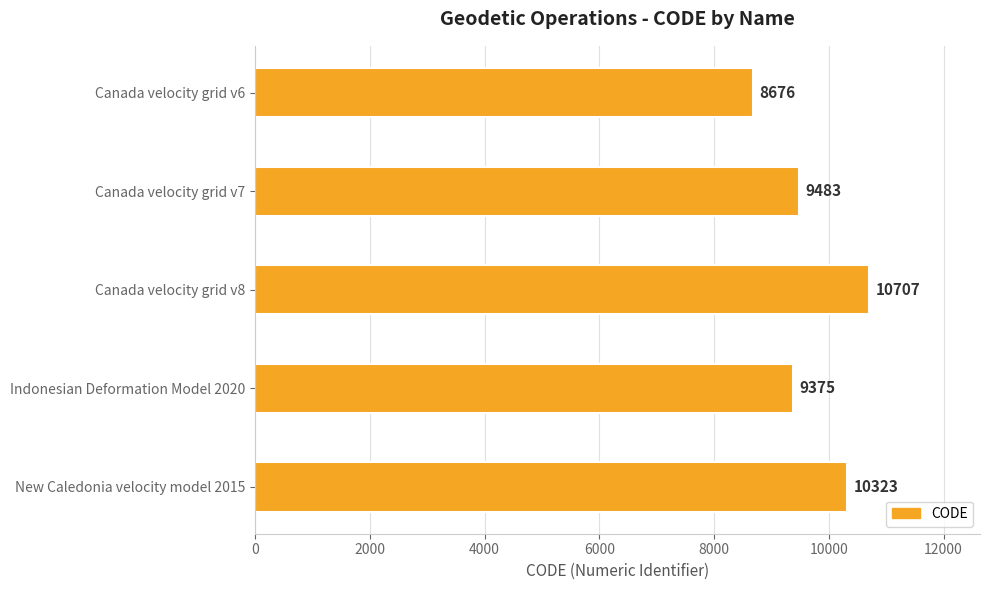

Reading bottom to top, transcribe all the data shown in this chart.

10323	9375	10707	9483	8676